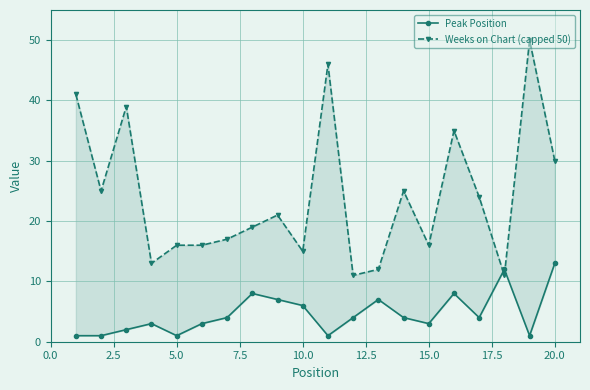

Does the chart display data point markers on the line(s)?

Yes